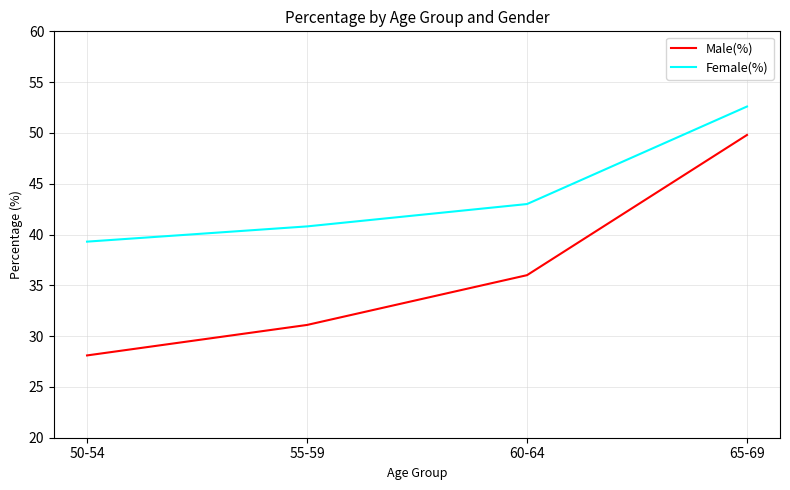

True or false: Male(%) and Female(%) intersect in this chart.

False